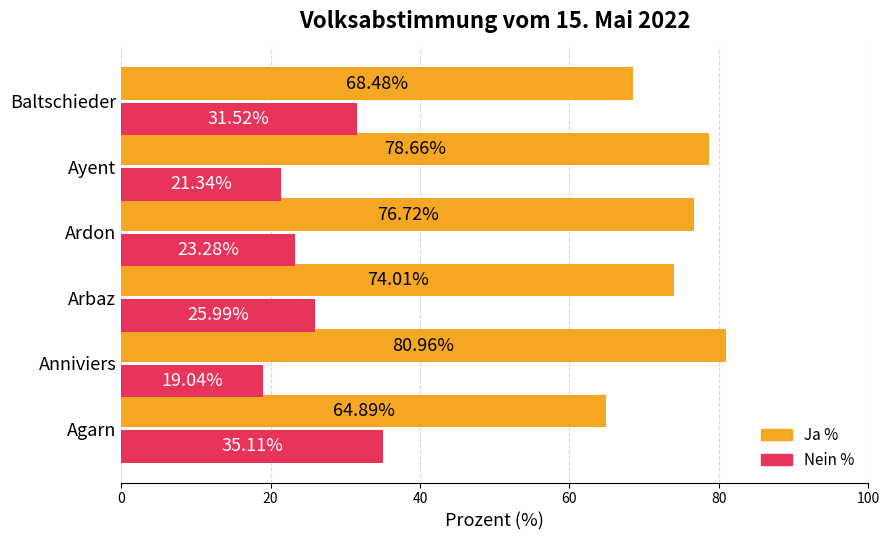

What is the sum of all Ja % values?

443.7